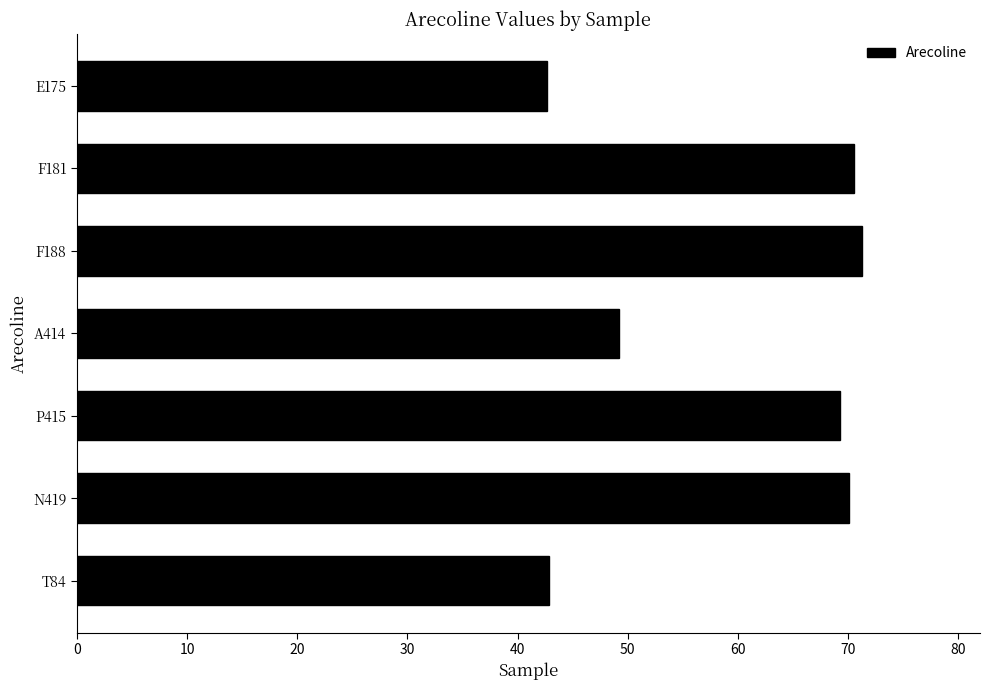

What is the difference between the maximum and minimum values?

28.6